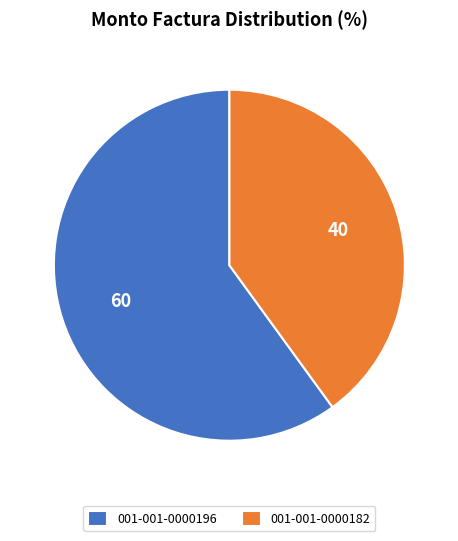

The 001-001-0000182 slice represents 48% of the pie. True or false?

False